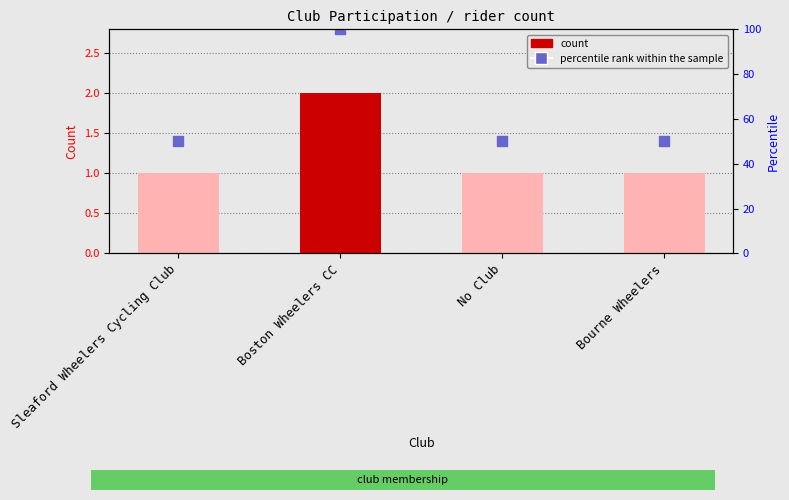

Reading right to left, extract all data points from this chart.

Bourne Wheelers=1	No Club=1	Boston Wheelers CC=2	Sleaford Wheelers Cycling Club=1